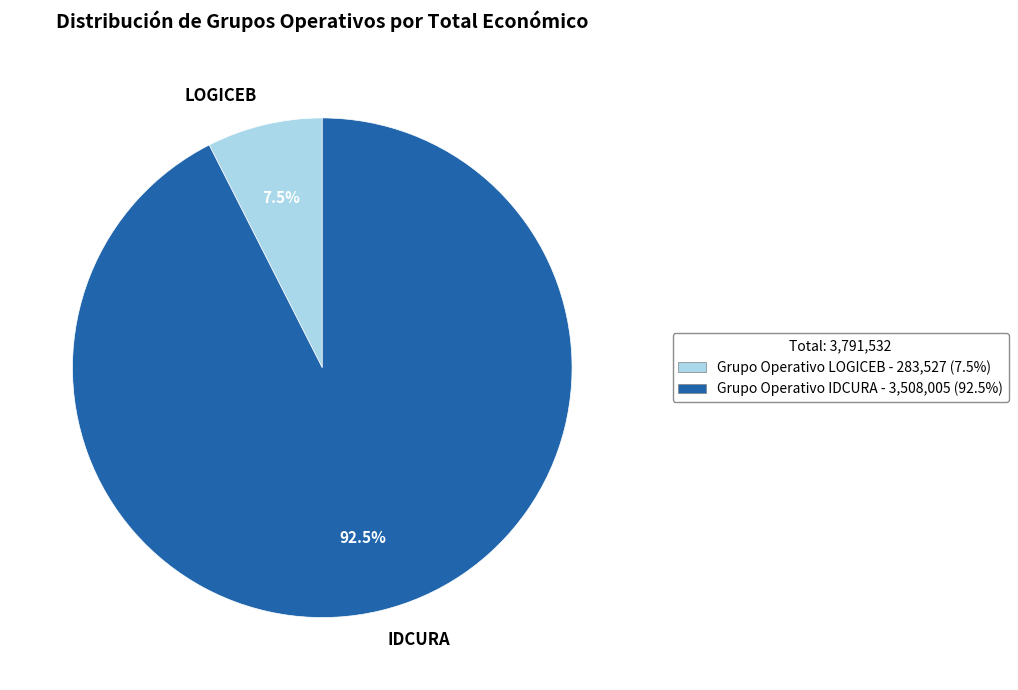

Which has a higher value, LOGICEB or IDCURA?

IDCURA